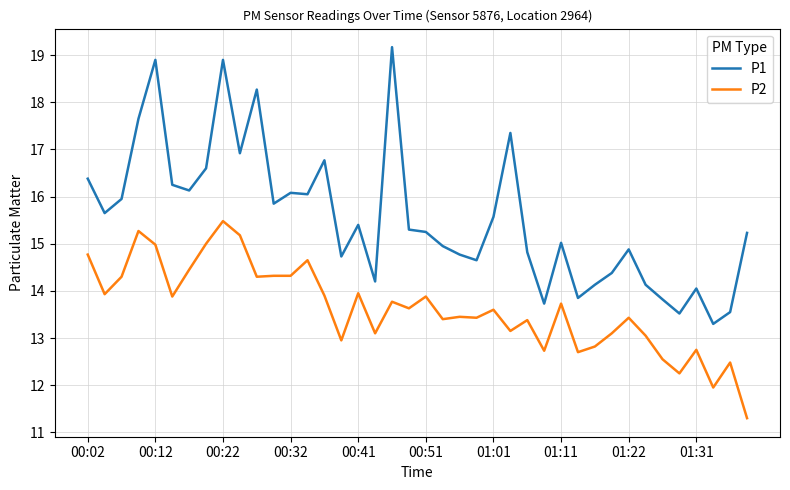

True or false: P1 and P2 cross at least once.

False